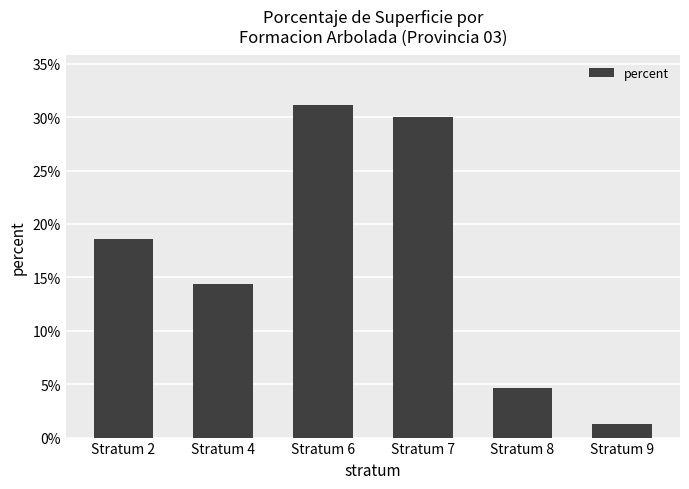

Is it true that the value at Stratum 2 is 30.0?

False